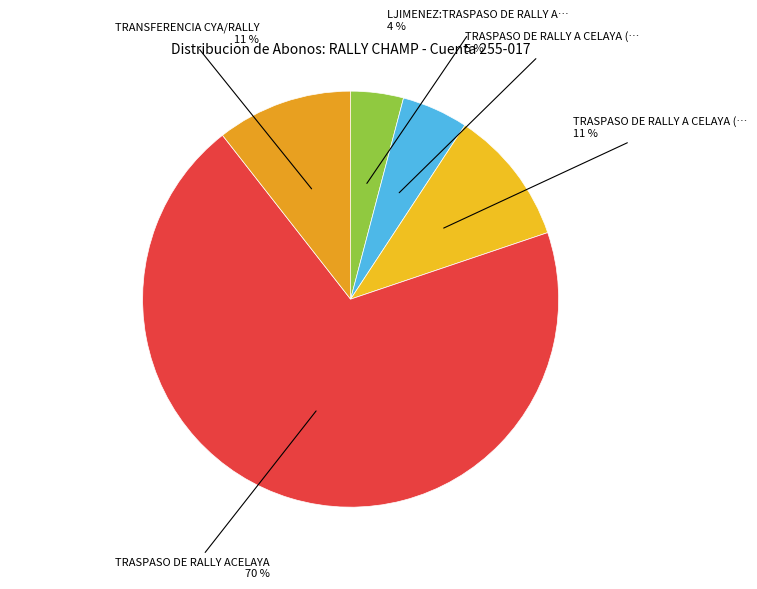

How many slices are in this pie chart?

5